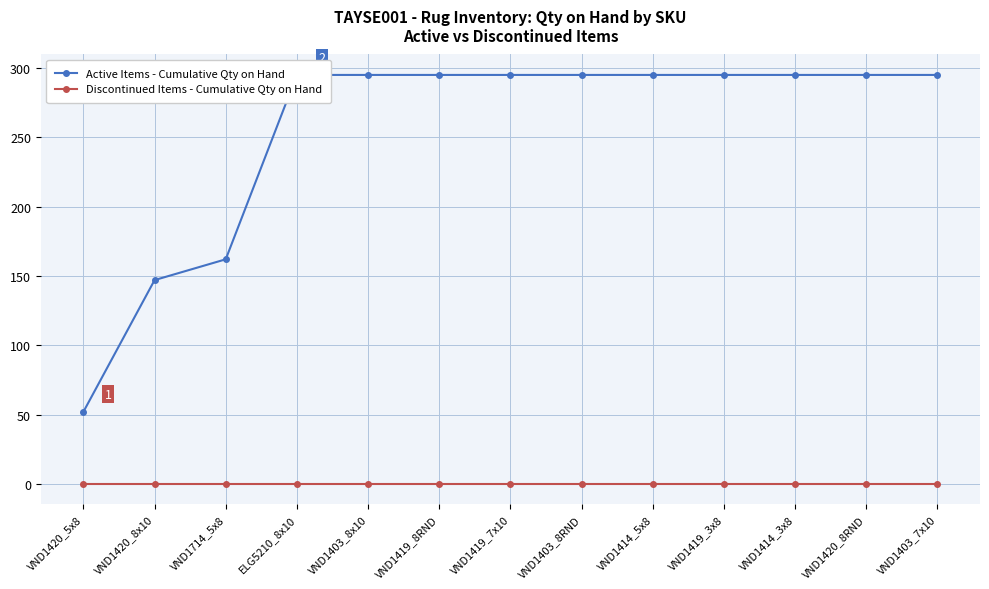

Reading left to right, transcribe all the data shown in this chart.

Active Items - Cumulative Qty on Hand: VND1420_5x8=52	VND1420_8x10=147	VND1714_5x8=162	ELG5210_8x10=295	VND1403_8x10=295	VND1419_8RND=295	VND1419_7x10=295	VND1403_8RND=295	VND1414_5x8=295	VND1419_3x8=295	VND1414_3x8=295	VND1420_8RND=295	VND1403_7x10=295
Discontinued Items - Cumulative Qty on Hand: VND1420_5x8=0	VND1420_8x10=0	VND1714_5x8=0	ELG5210_8x10=0	VND1403_8x10=0	VND1419_8RND=0	VND1419_7x10=0	VND1403_8RND=0	VND1414_5x8=0	VND1419_3x8=0	VND1414_3x8=0	VND1420_8RND=0	VND1403_7x10=0